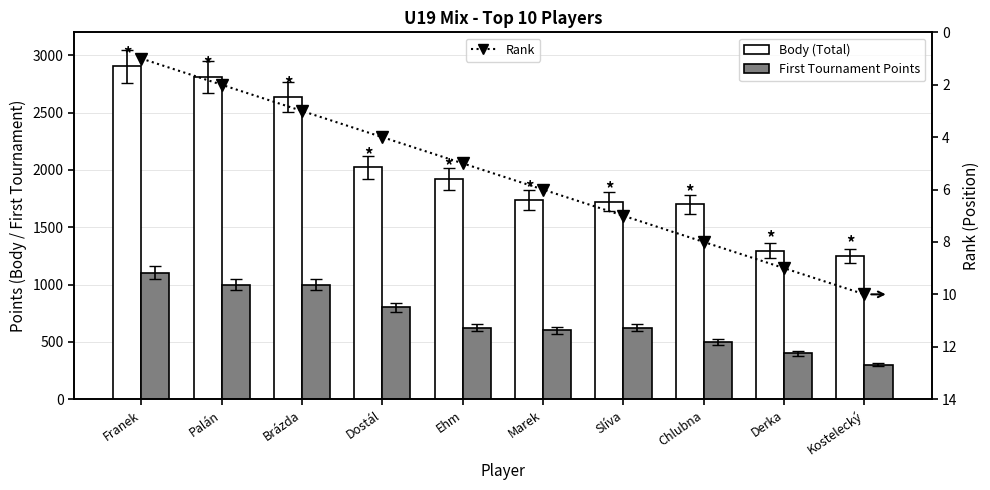

How many values in the Rank series exceed 6?

4